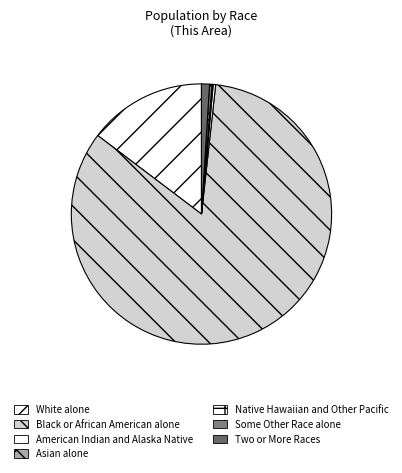

Between Native Hawaiian and Other Pacific and American Indian and Alaska Native, which is larger?

American Indian and Alaska Native